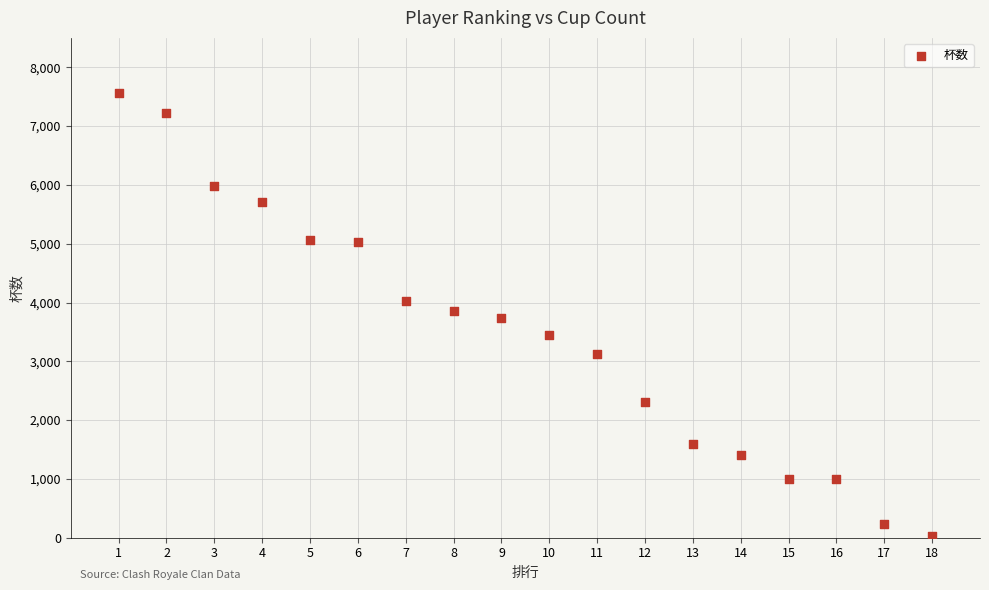

What is the range of X values (max minus min)?

17